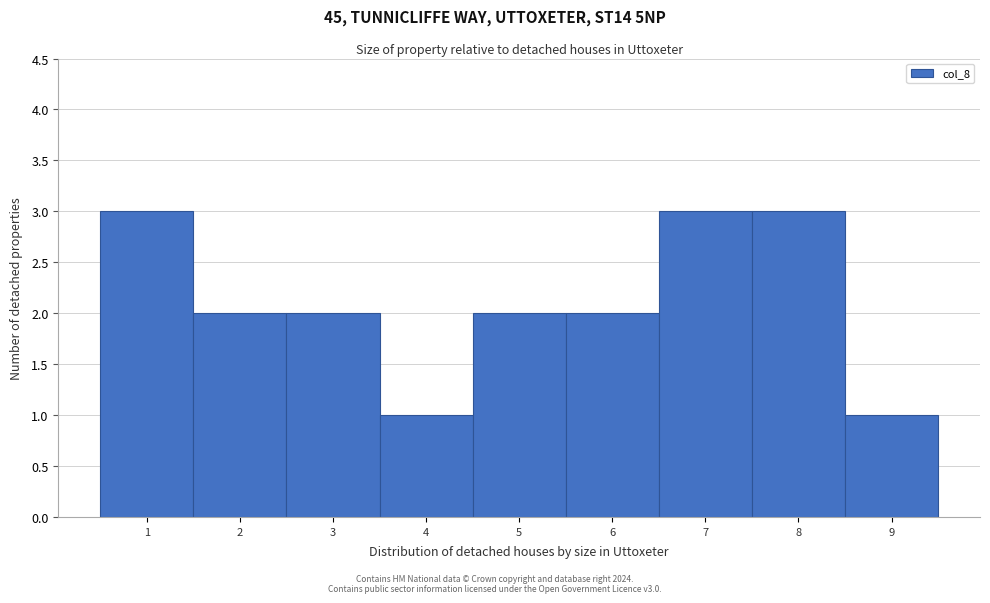

What is the height of the bar covering 1.5 to 2.5 on the x-axis? The values are not printed on the chart, so give them approximately, as read against the axis.

2